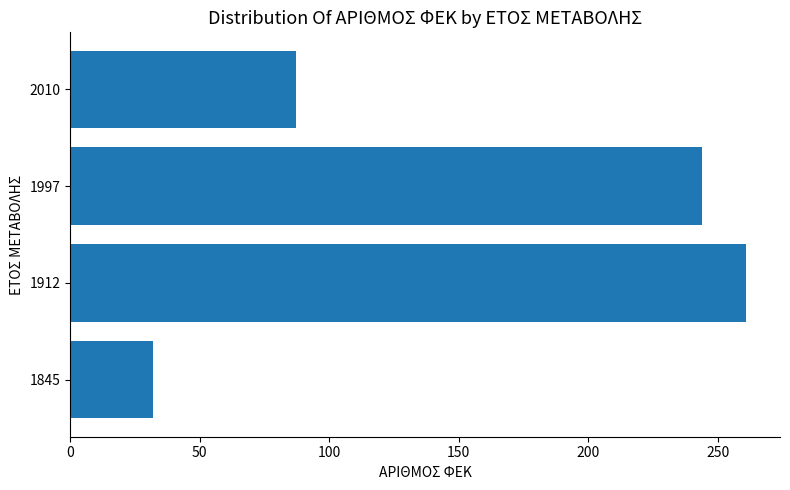

List the labels in order of value, largest first.

1912, 1997, 2010, 1845